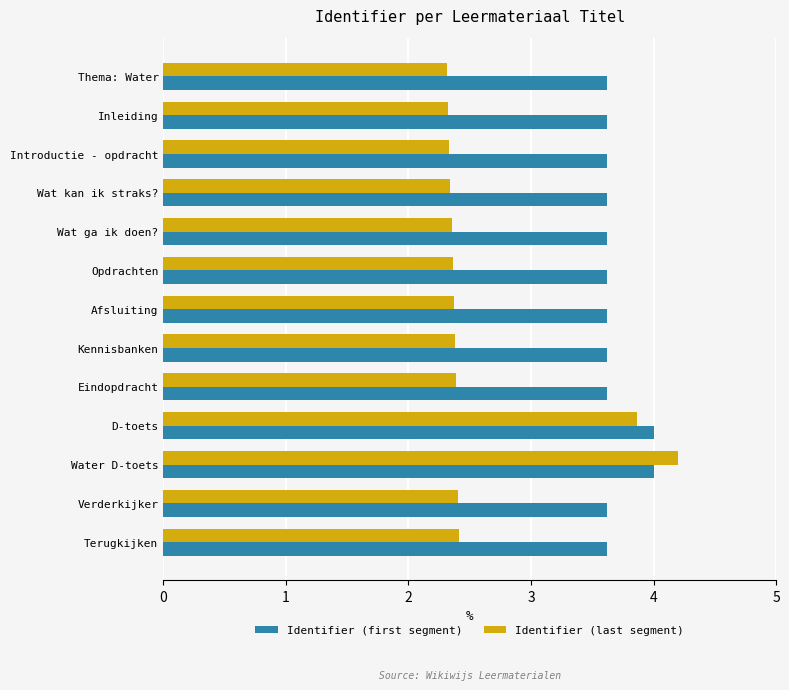

What value does the Identifier (last segment) series have at Water D-toets?

4.2